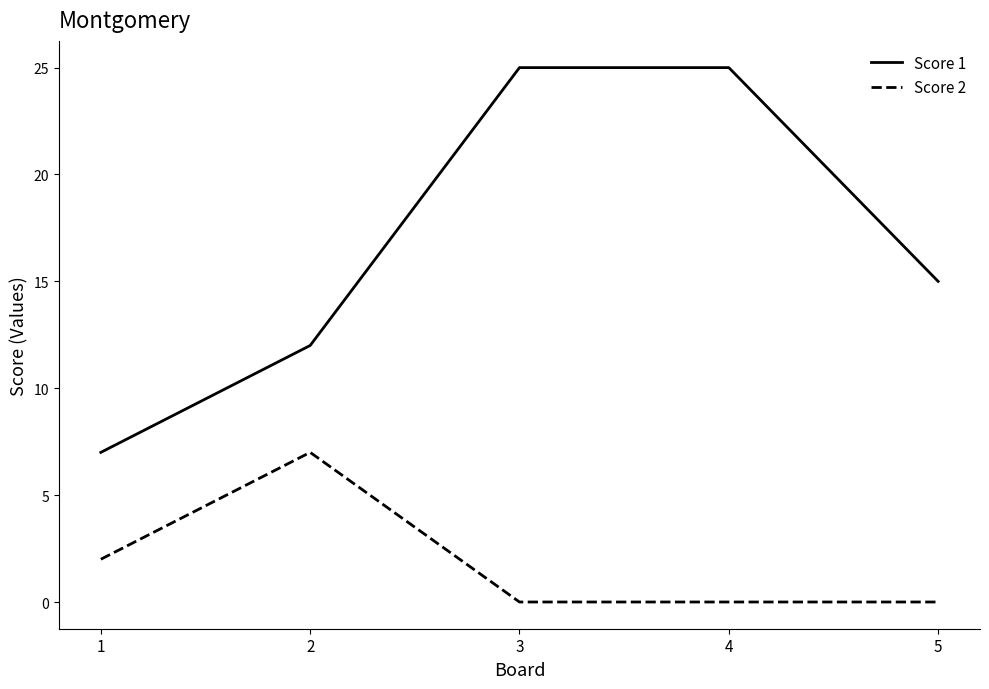

Reading left to right, transcribe all the data shown in this chart.

Score 1: 7	12	25	25	15
Score 2: 2	7	0	0	0